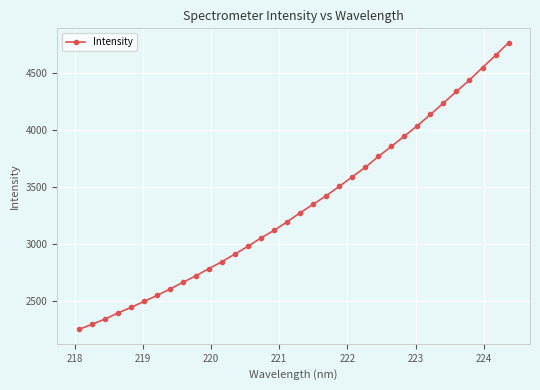

What is the greatest value displayed?

4769.8